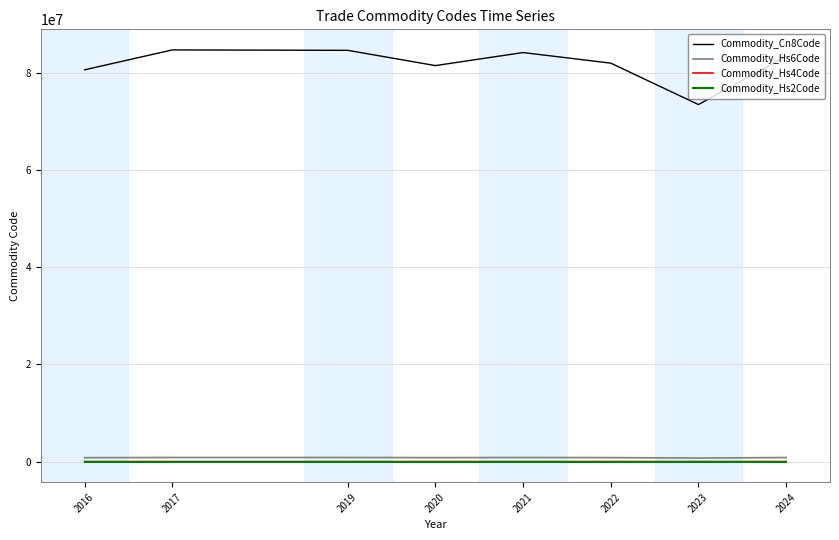

Which series has the largest total across all categories?

Commodity_Cn8Code